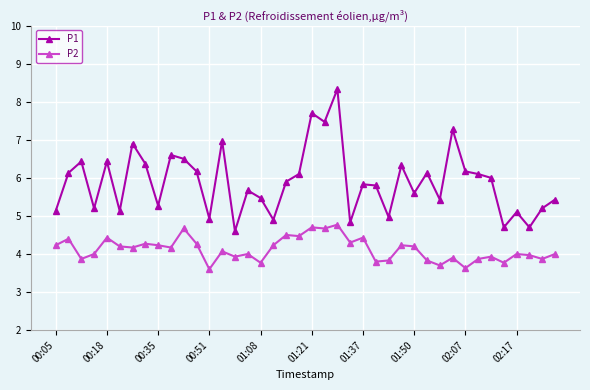

Which series has the widest spread of values?

P1